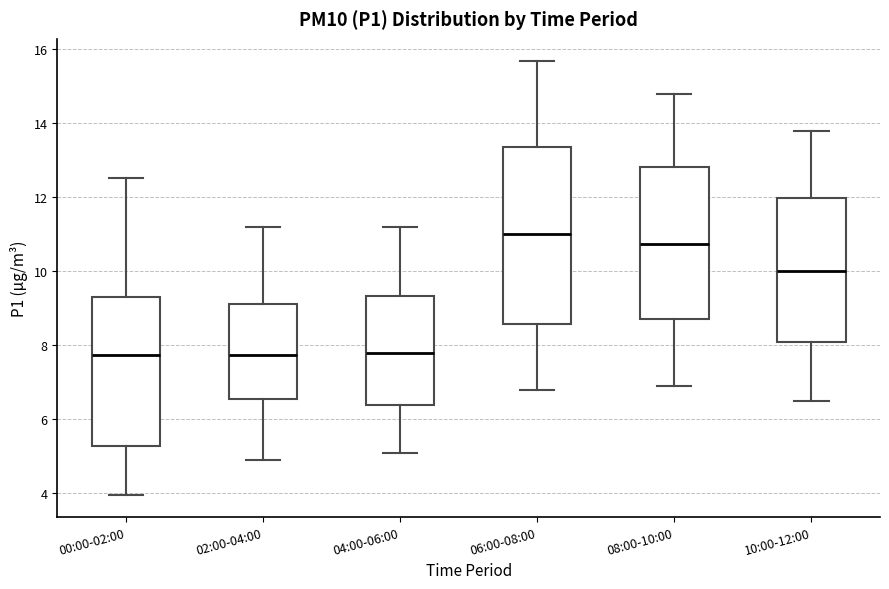

Reading left to right, transcribe this box plot: for each box, give where its median line is, the range the box spans, and where its two whiskers end, as read against the y-axis. The values are not printed on the chart, so give them approximately, as read against the axis.

00:00-02:00: median 7.8, box 5.2 to 9.4, whiskers 4.0 to 12.6
02:00-04:00: median 7.8, box 6.6 to 9.2, whiskers 5.0 to 11.2
04:00-06:00: median 7.8, box 6.4 to 9.4, whiskers 5.2 to 11.2
06:00-08:00: median 11.0, box 8.6 to 13.4, whiskers 6.8 to 15.8
08:00-10:00: median 10.8, box 8.8 to 12.8, whiskers 7.0 to 14.8
10:00-12:00: median 10.0, box 8.2 to 12.0, whiskers 6.6 to 13.8